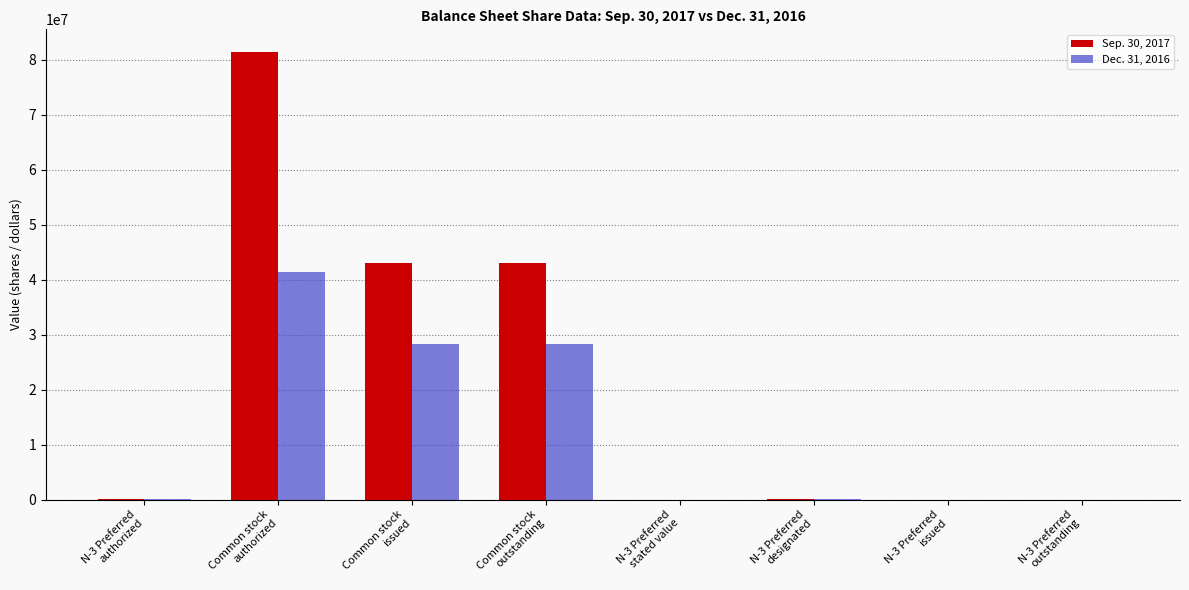

What is the greatest value displayed?

81500000